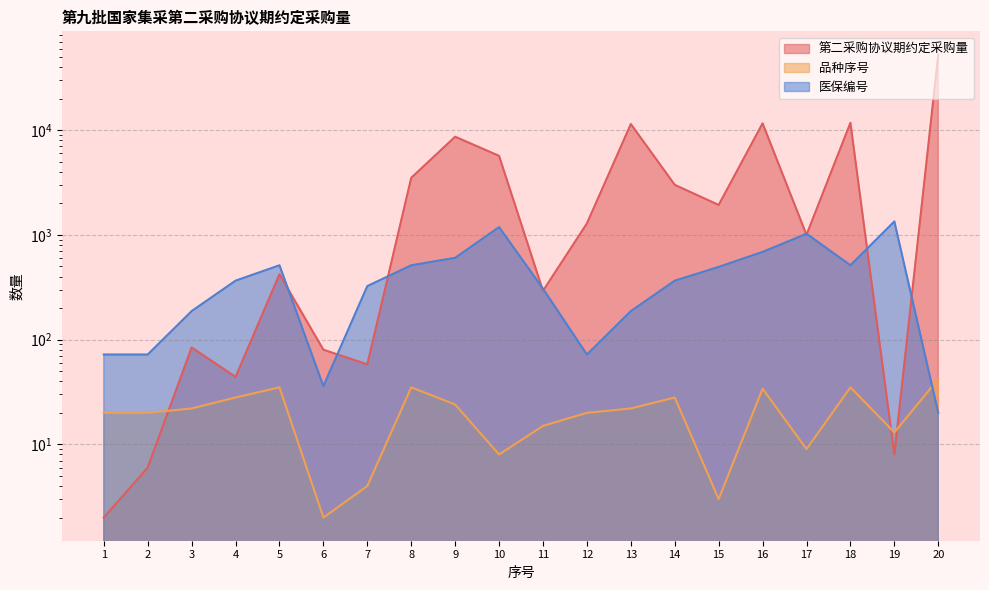

Which series has the largest range (max minus min)?

第二采购协议期约定采购量